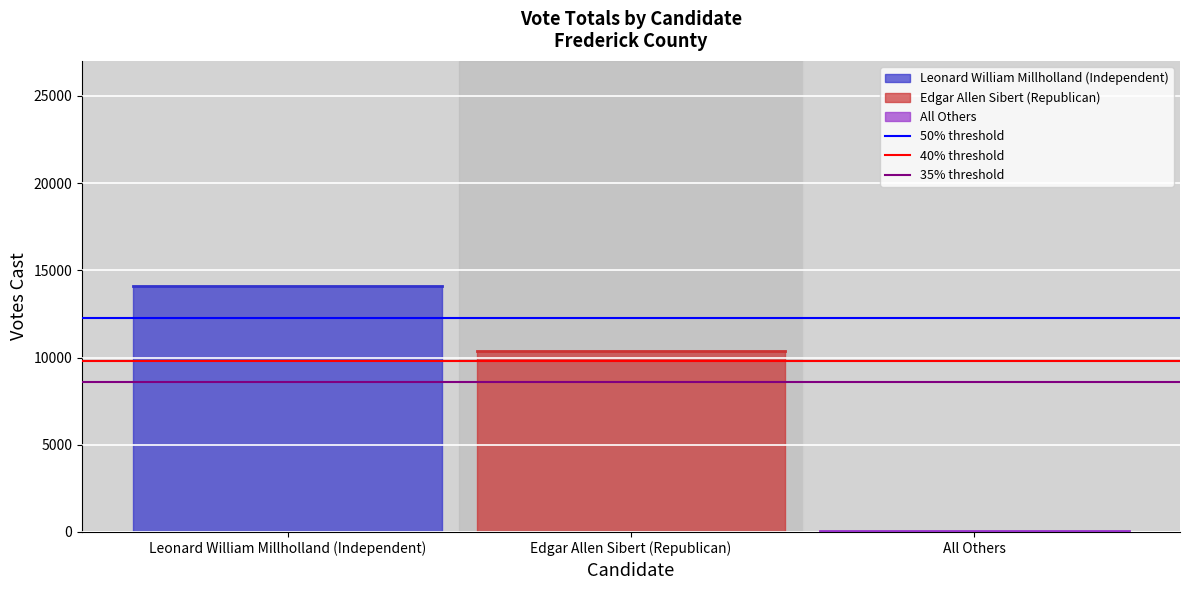

At which label does 50% threshold reach its minimum?

Leonard William Millholland (Independent)